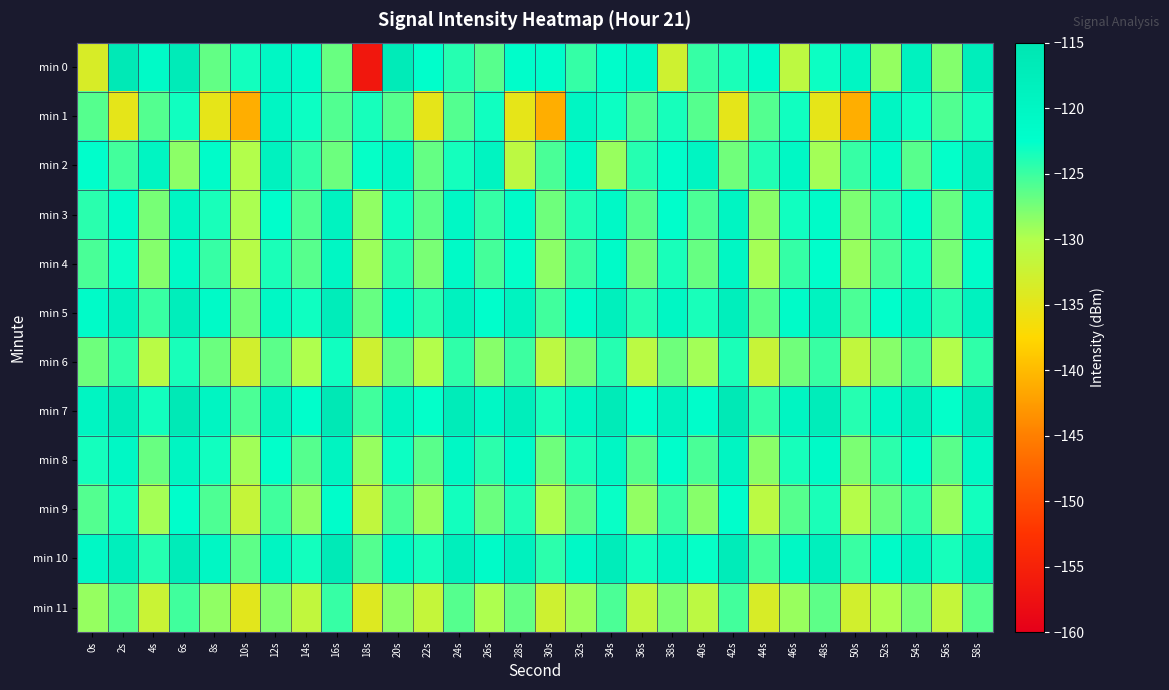

List the series in order of their peak value, lowest first.

min 11, min 6, min 9, min 4, min 1, min 8, min 3, min 2, min 5, min 10, min 0, min 7